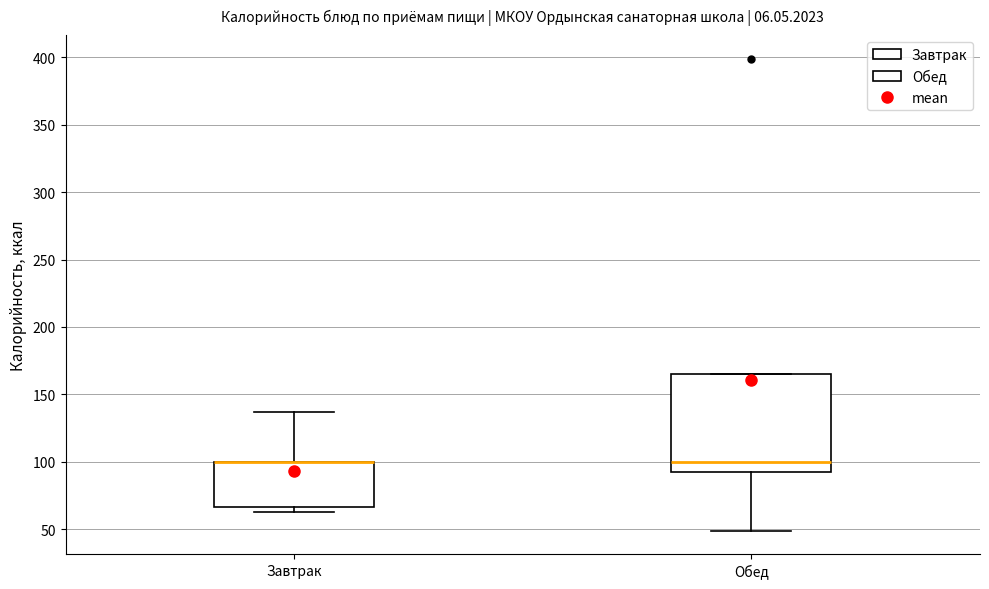

Comparing the boxes themselves (not the whiskers), which one is the tallest?

Обед